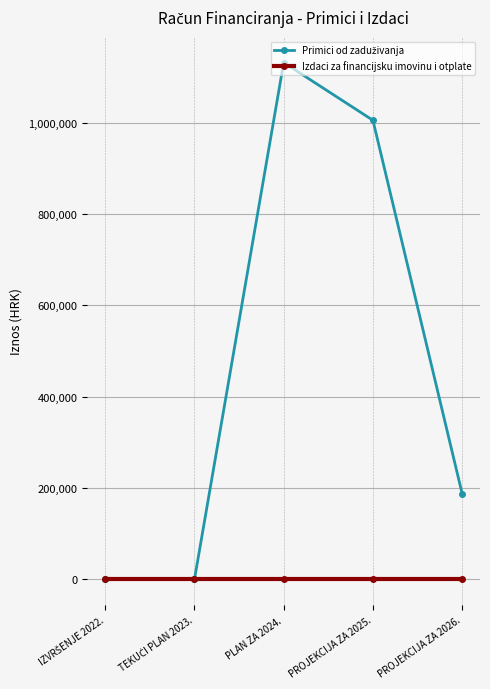

What is the label of the 1st point from the right?

PROJEKCIJA ZA 2026.